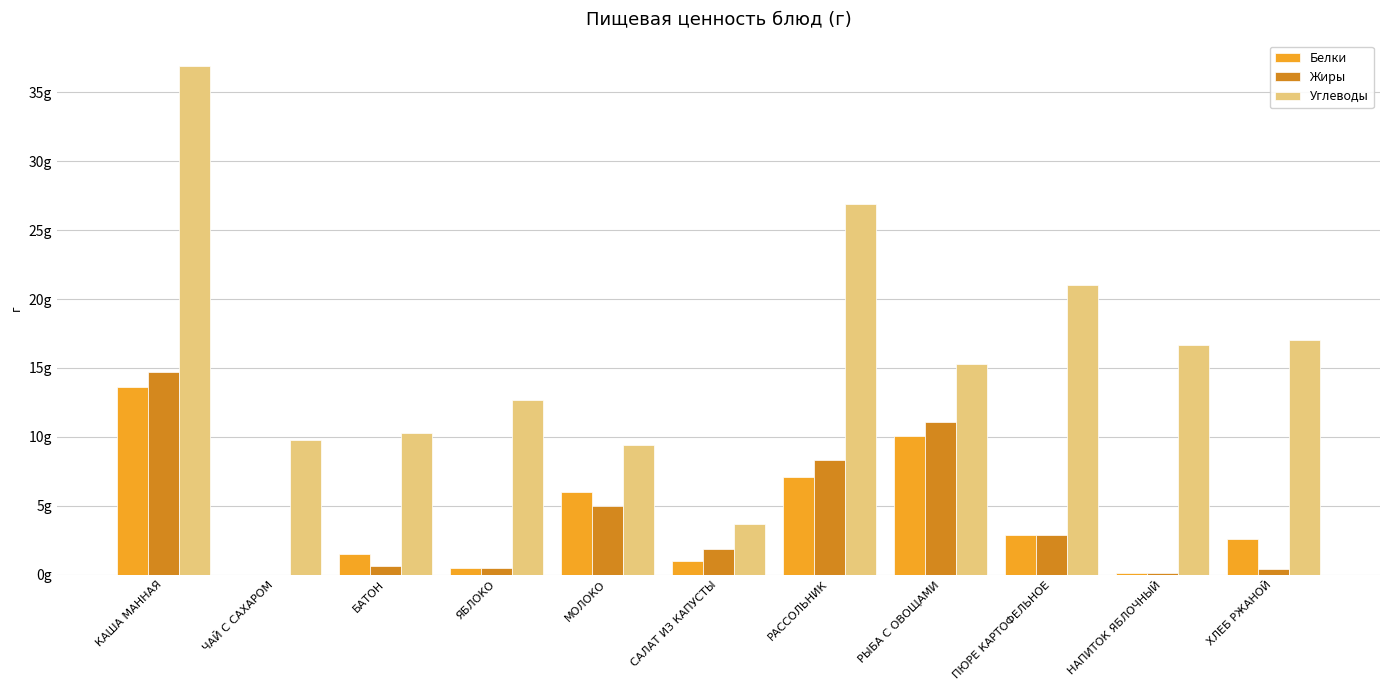

What are all the series names shown in the legend?

Белки, Жиры, Углеводы